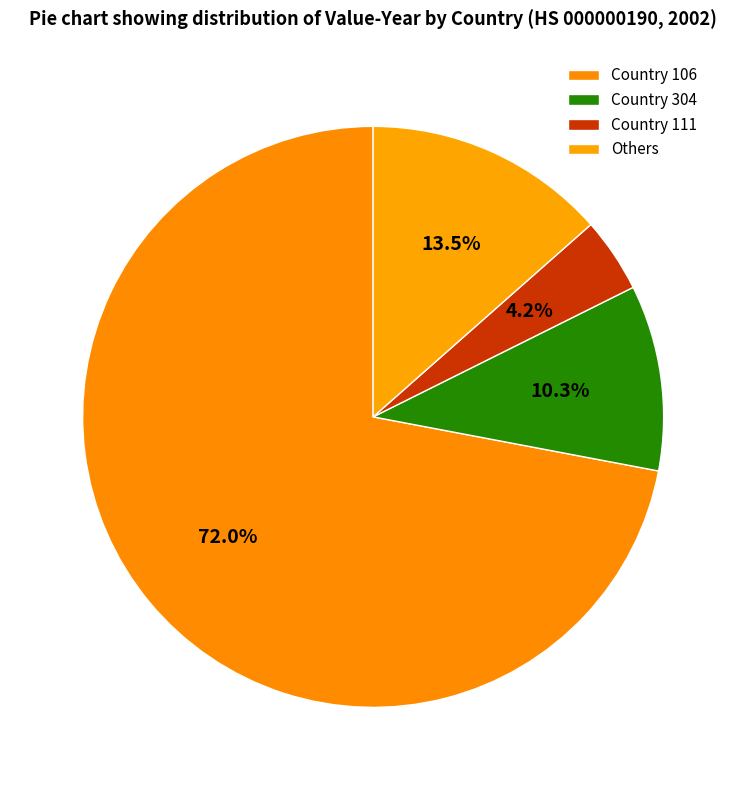

Which category has the biggest portion of the pie?

Country 106